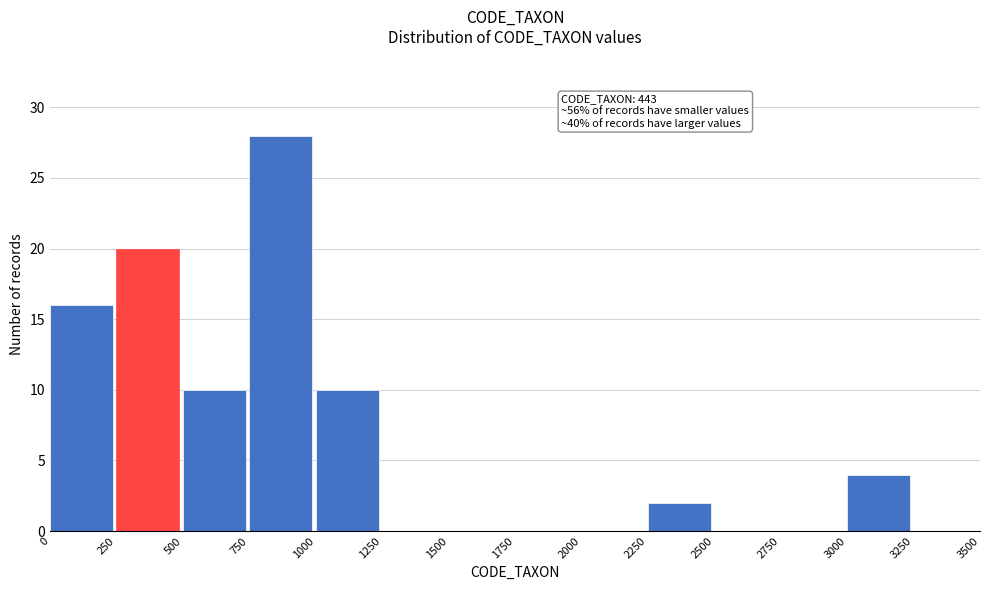

Which range on the x-axis has the tallest bar?

750 to 1000